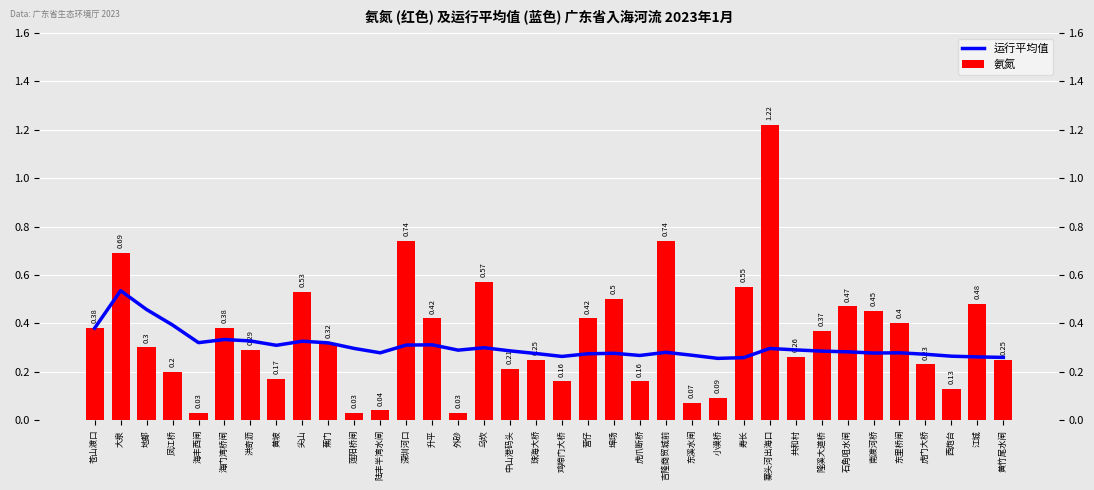

Are the bars horizontal?

No